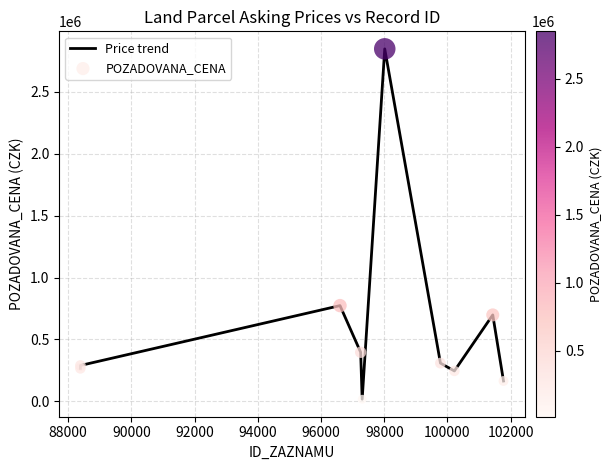

What is the difference between the maximum and minimum values?

2830619